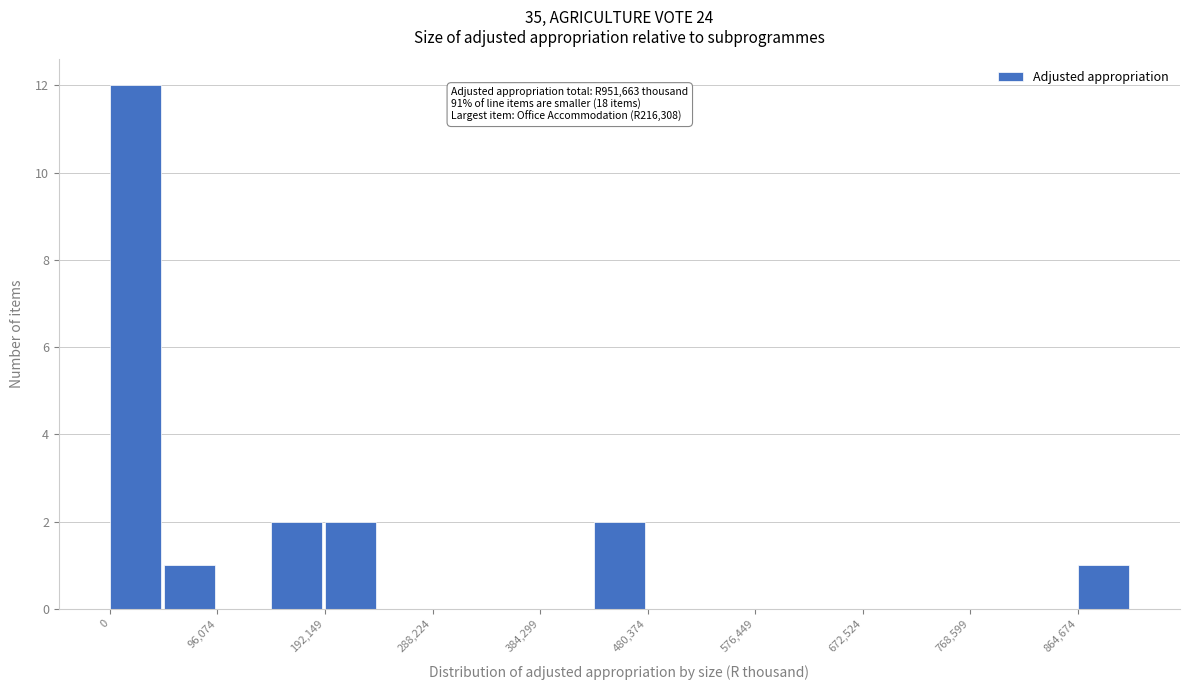

Which range on the x-axis has the tallest bar?

0 to 50000